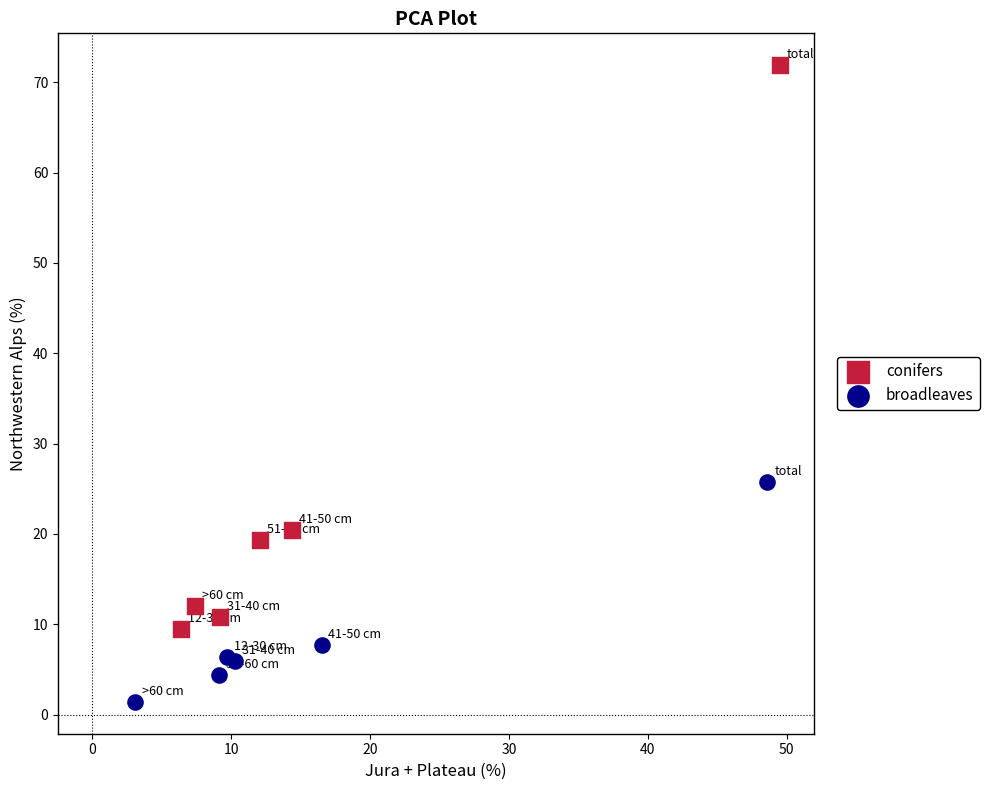

Which series reaches the maximum Y coordinate?

conifers